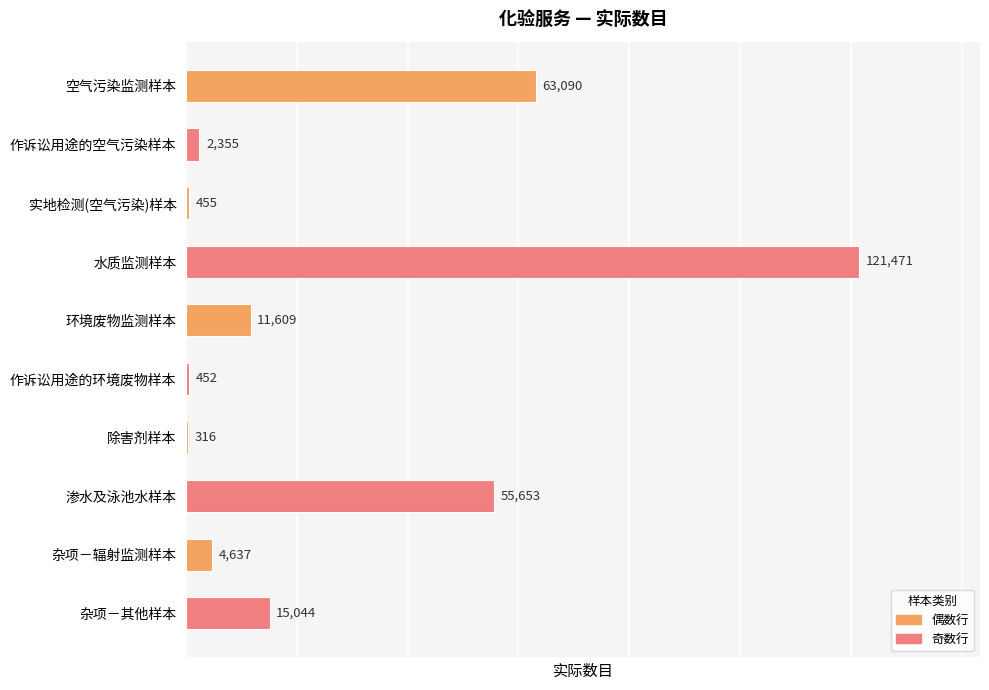

Between 除害剂样本 and 水质监测样本, which is larger?

水质监测样本